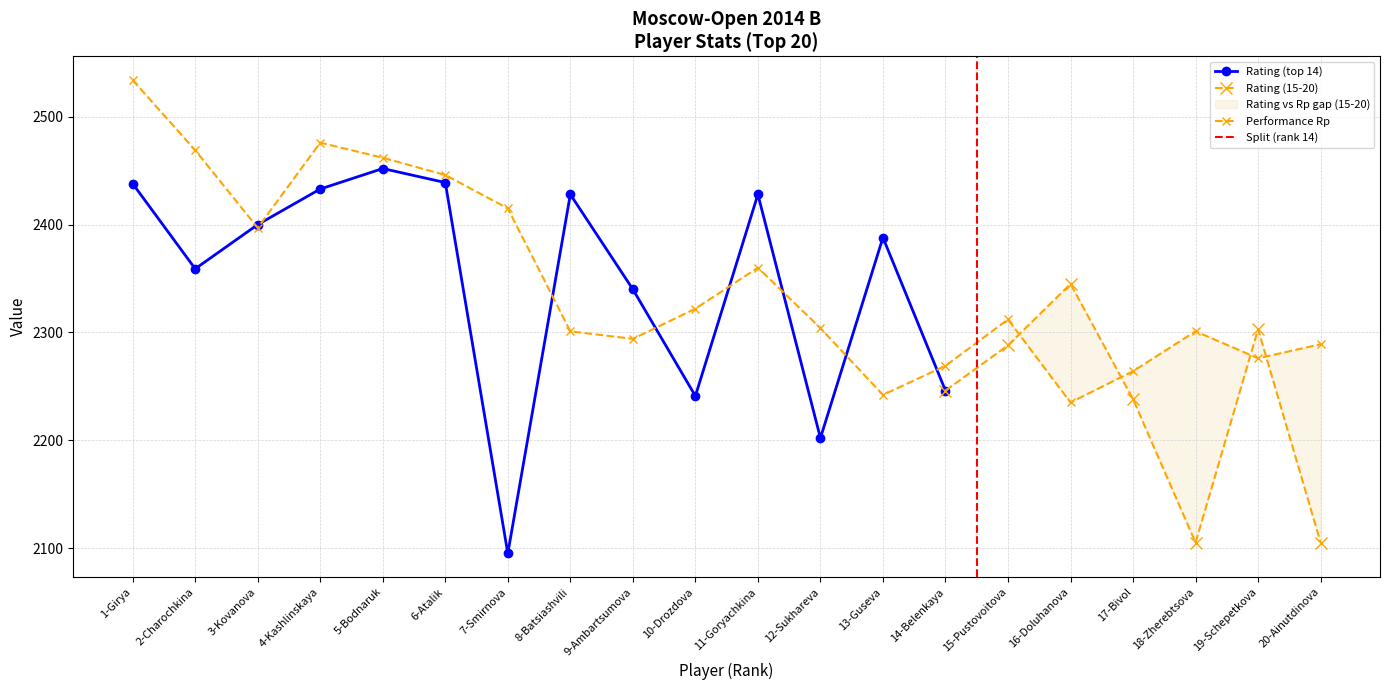

True or false: Buchholz (Doп1) and Rating intersect in this chart.

False